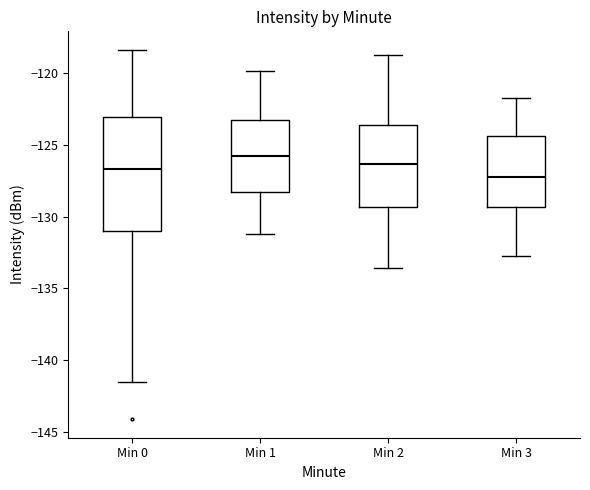

Which box has the highest median line?

Min 1